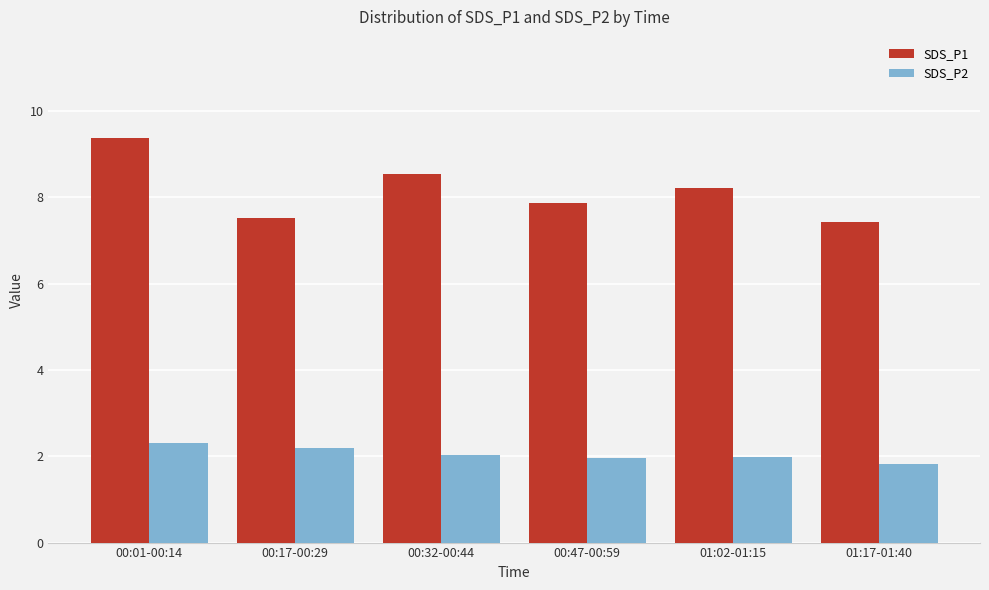

What is the spread (max minus min) of values at 00:17-00:29?

5.3